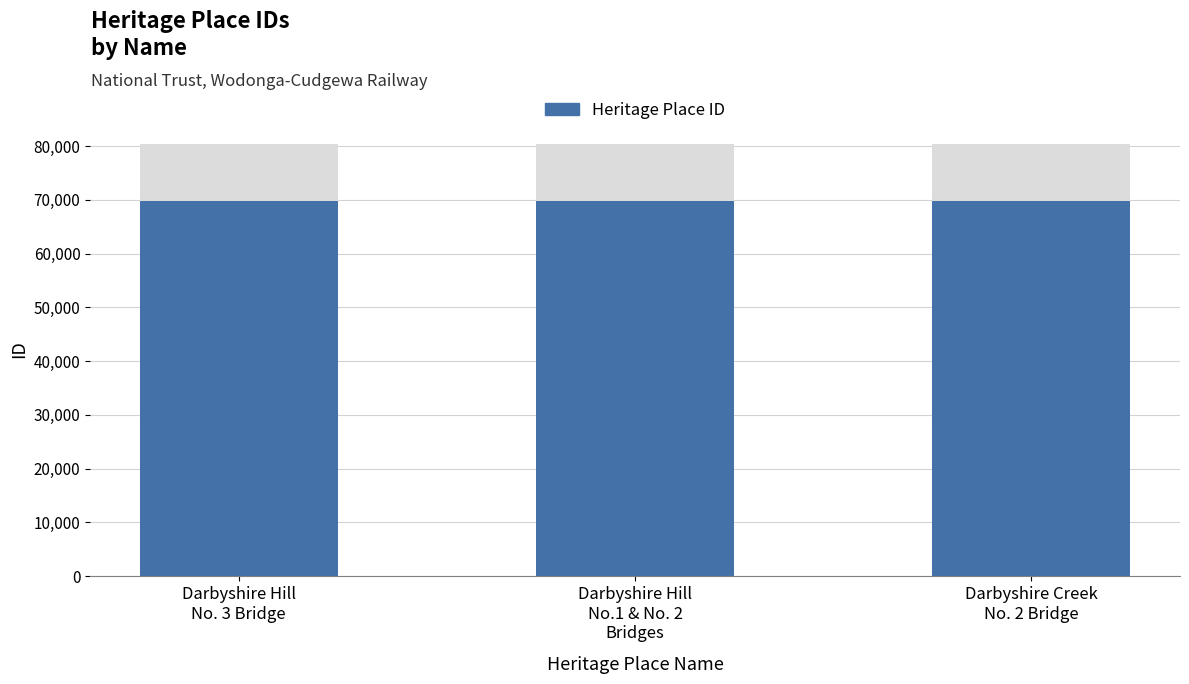

At which category does the chart reach its minimum across all series?

Darbyshire Hill
No. 3 Bridge